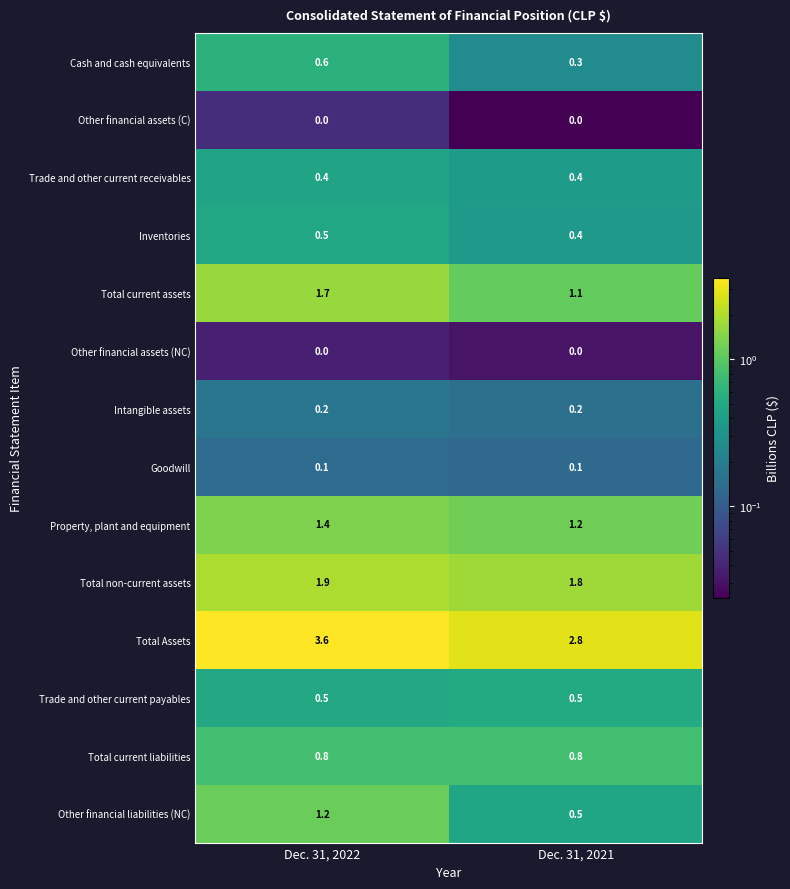

What is the greatest value displayed?

3.6